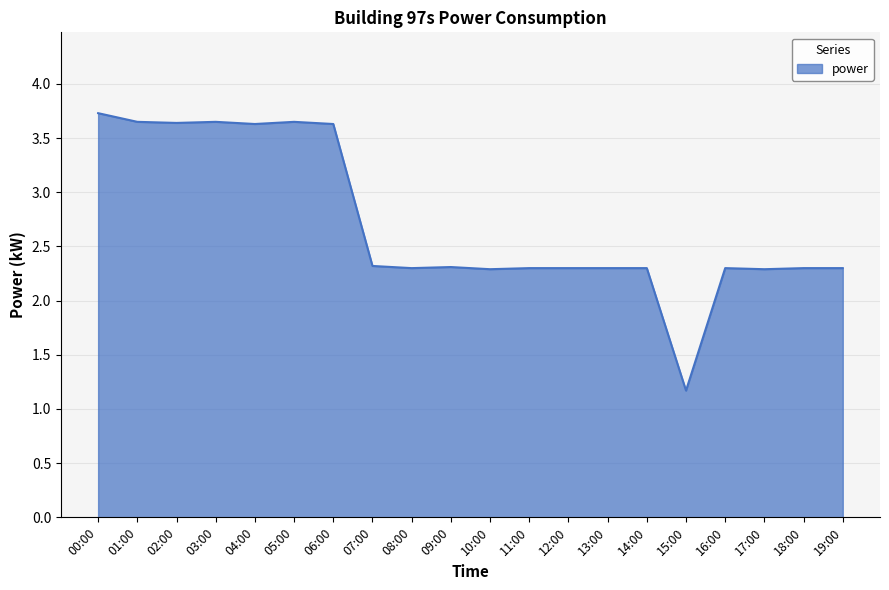

What position from the left is 13:00?

14